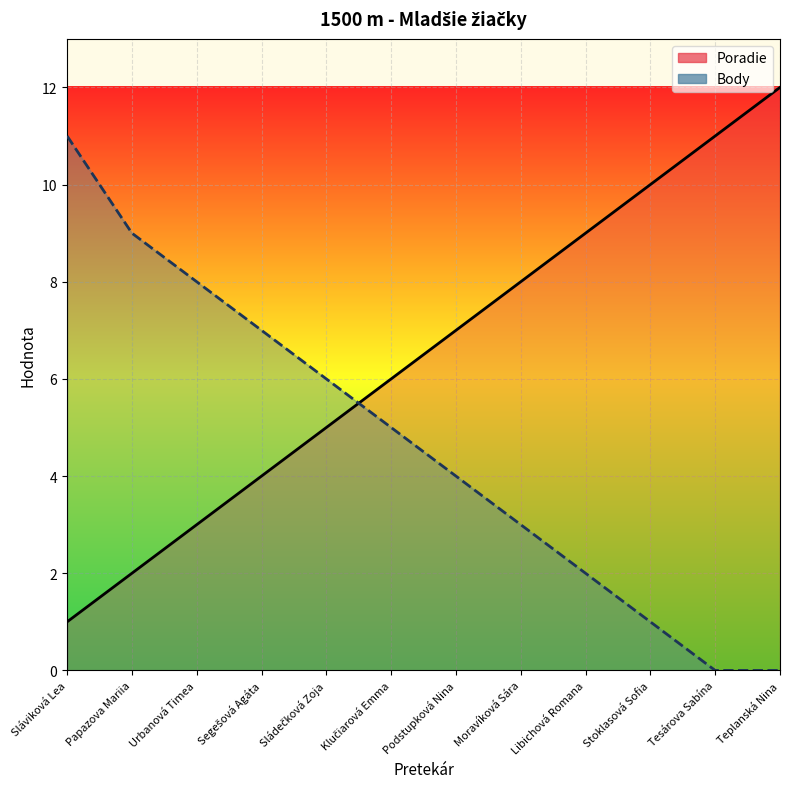

What is the difference between the highest and lowest values at Podstupková Nina?

3